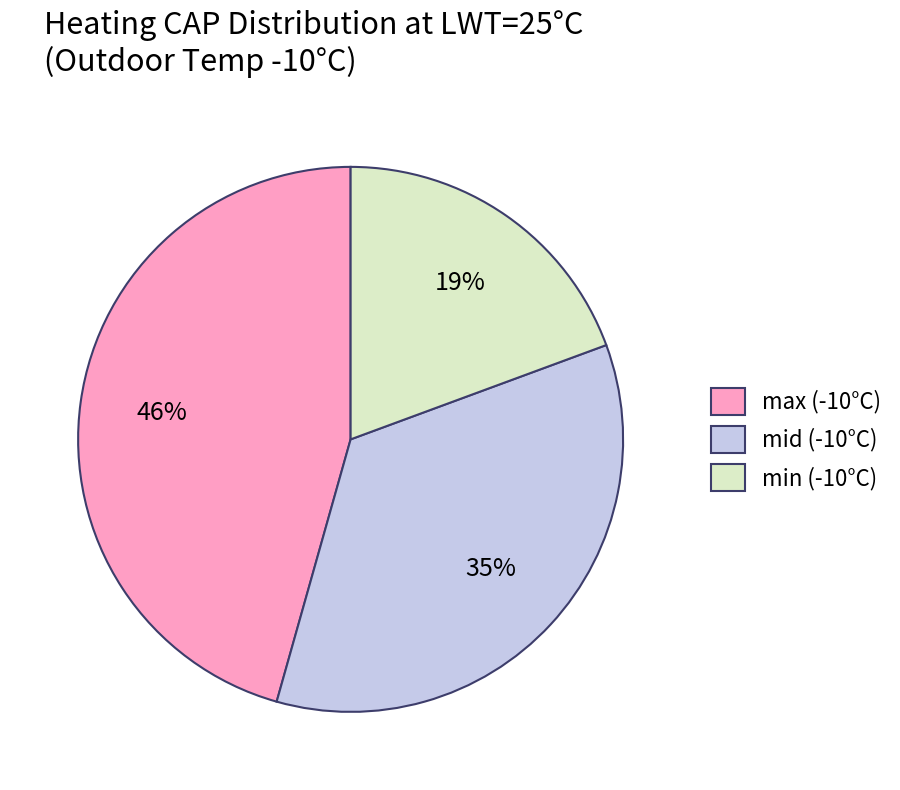

To the nearest percent, what percentage of the pie is min (-10°C)?

19%